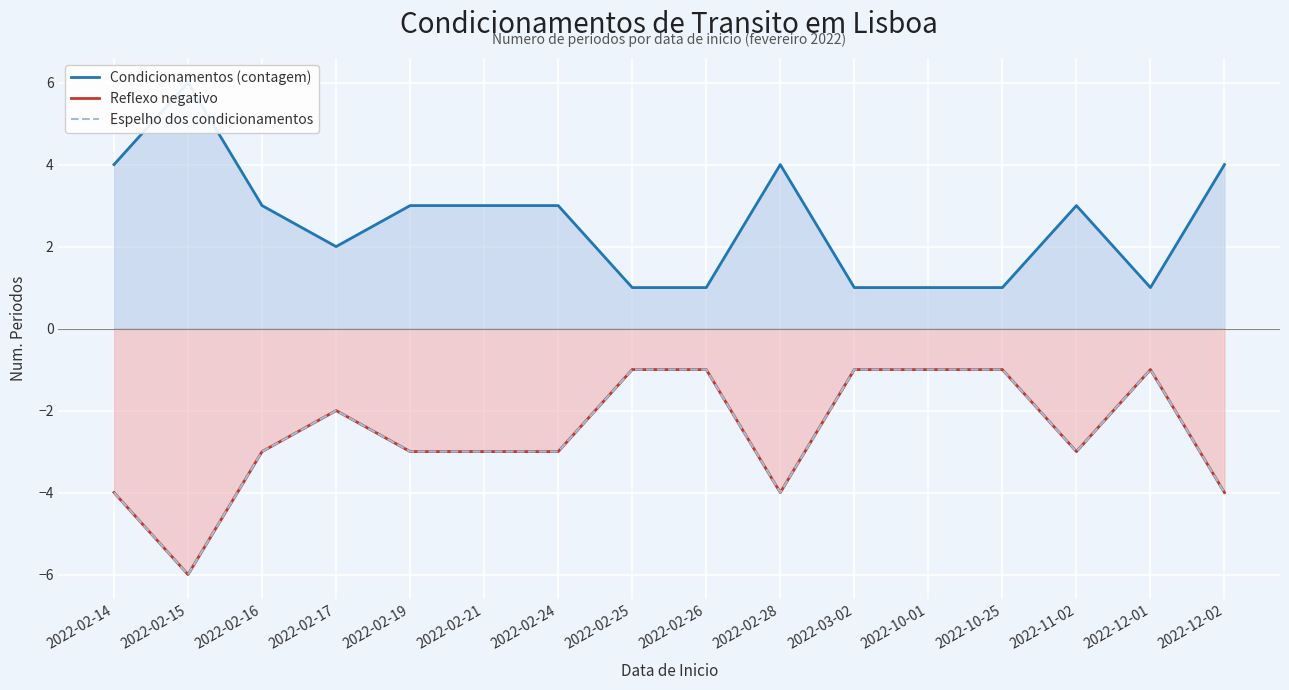

What is the sum of the Espelho dos condicionamentos values at 2022-02-26 and 2022-02-19?

-4